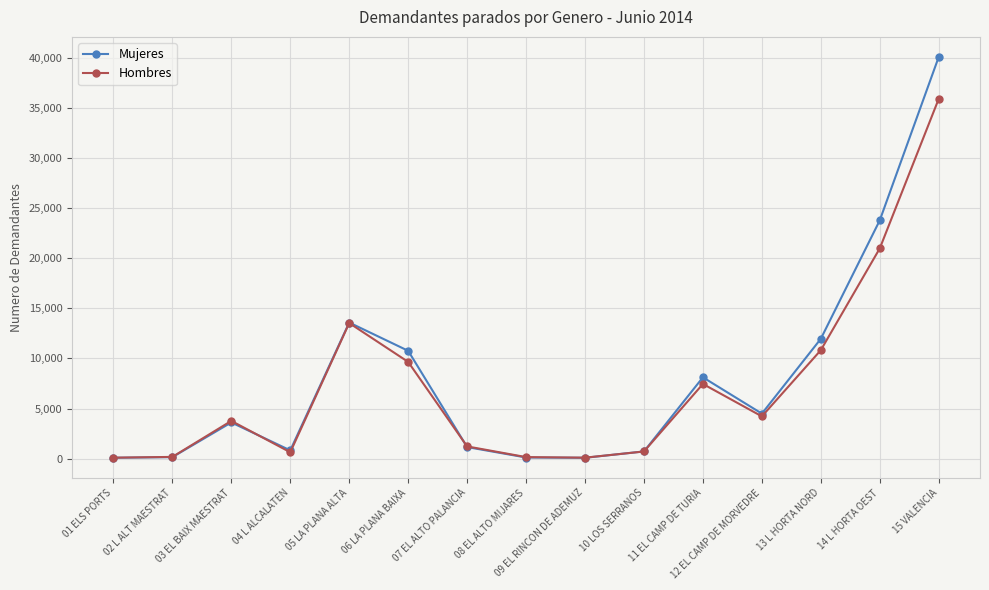

Which series has the largest range (max minus min)?

Mujeres